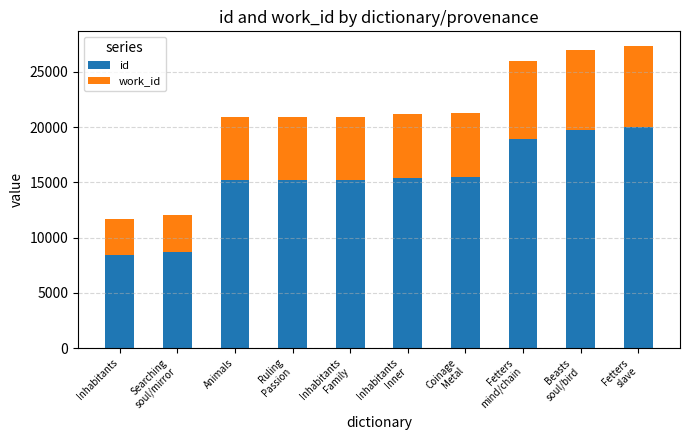

How many bars are there in total?

10